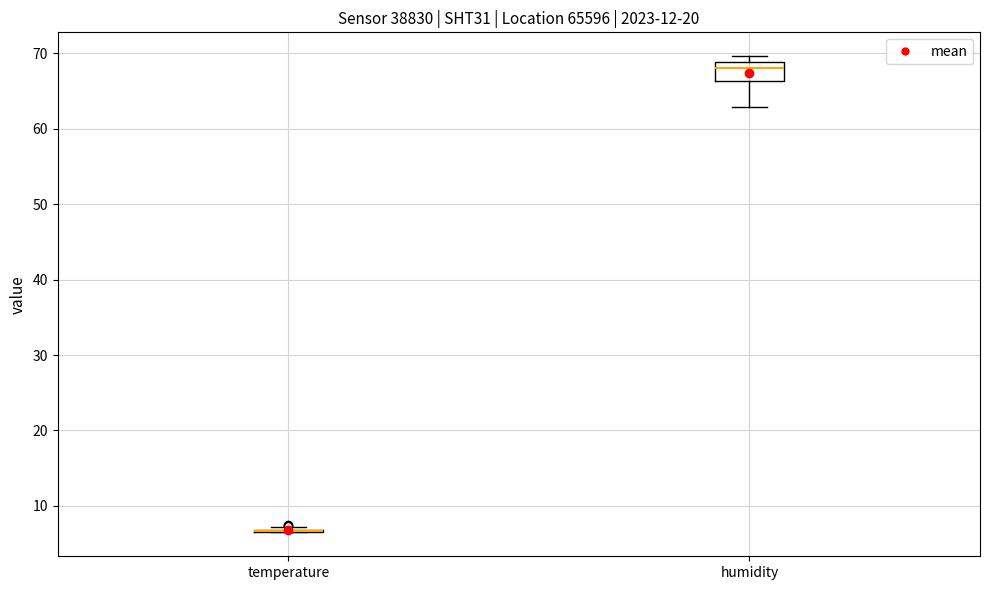

Reading left to right, transcribe this box plot: for each box, give where its median line is, the range the box spans, and where its two whiskers end, as read against the y-axis. The values are not printed on the chart, so give them approximately, as read against the axis.

temperature: box collapsed to a line at 7, whiskers 6 to 7
humidity: median 68, box 66 to 69, whiskers 63 to 70